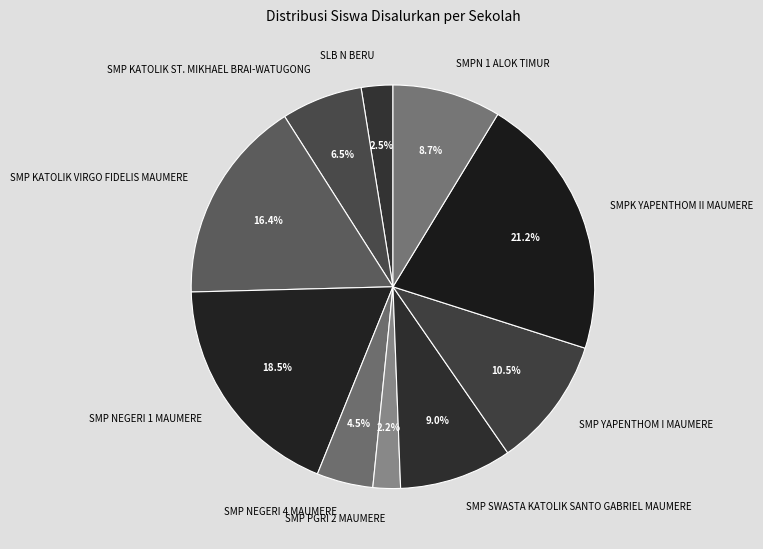

Does any single category account for the majority?

No